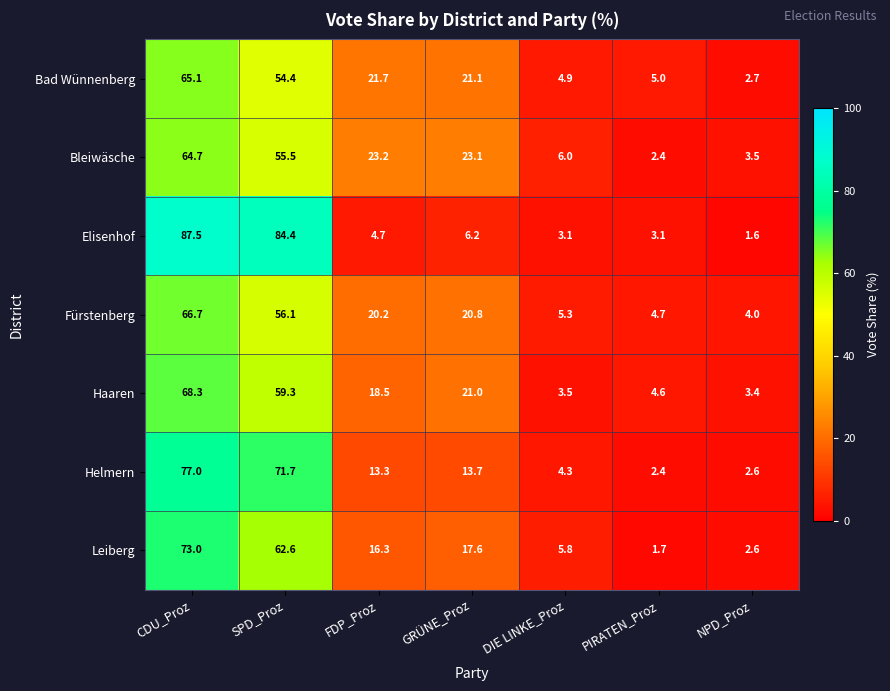

At which label does Haaren reach its peak?

CDU_Proz